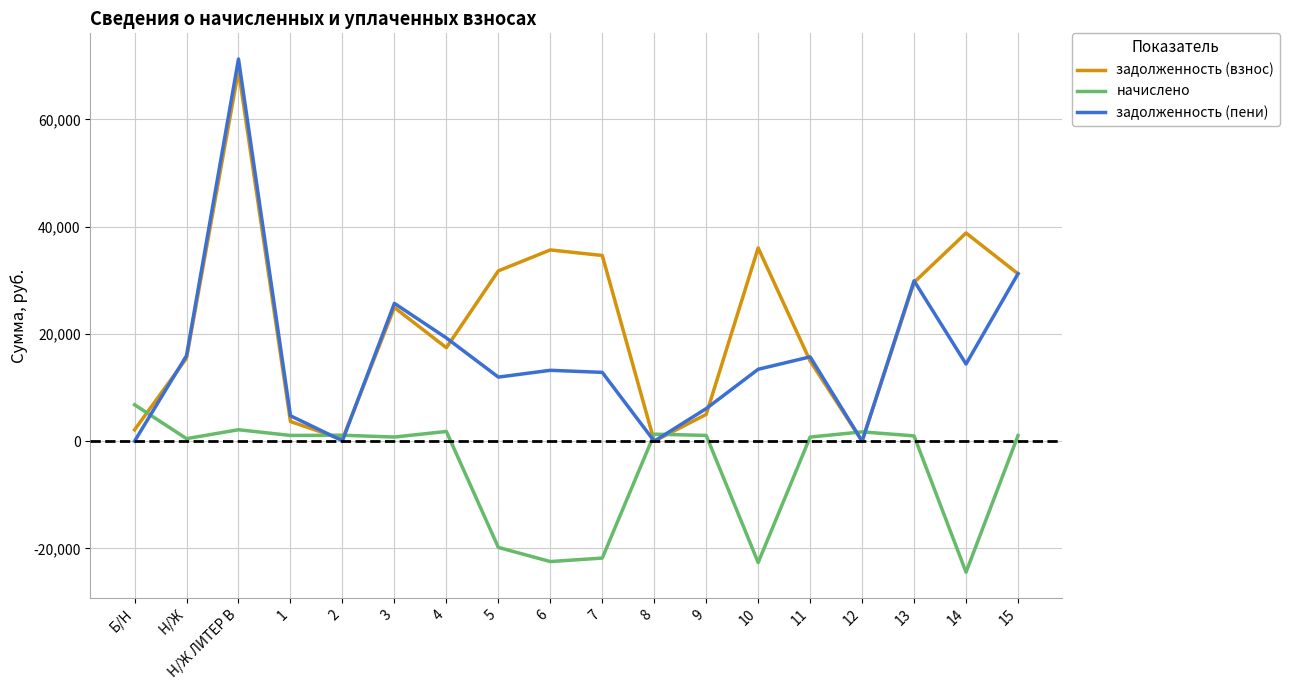

At which category does the chart reach its peak across all series?

Н/Ж ЛИТЕР В